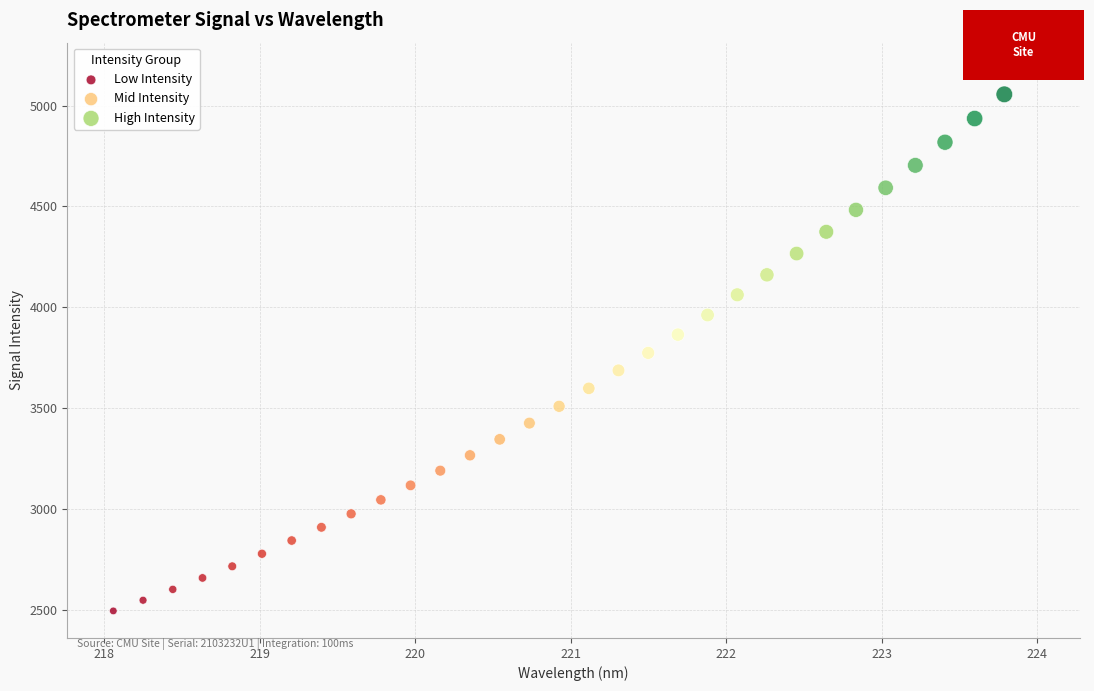

Which series contains the lowest Y value?

Low Intensity